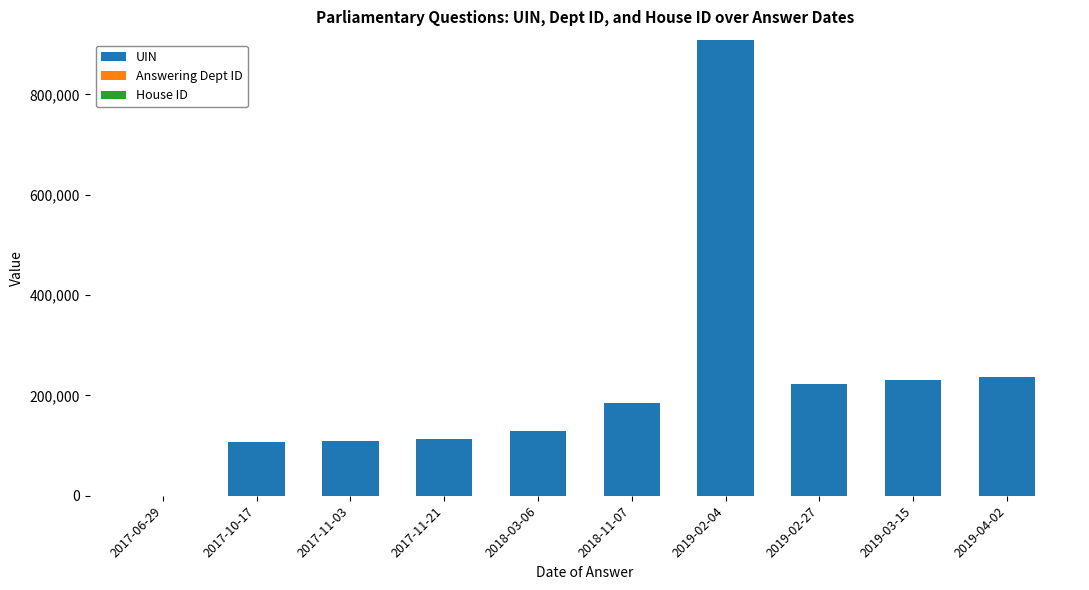

What is the sum of all UIN values?

2242573